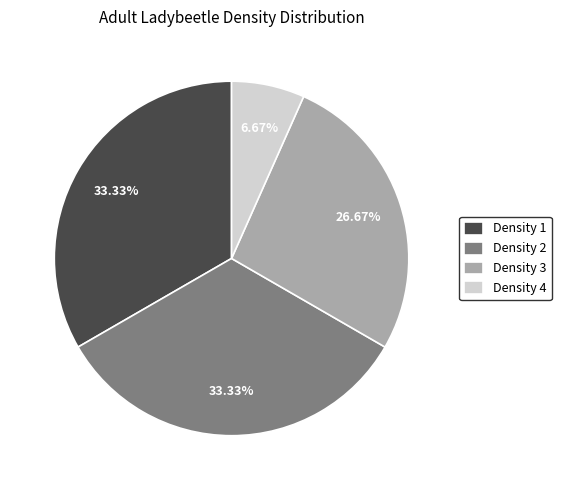

Does any single category account for the majority?

No